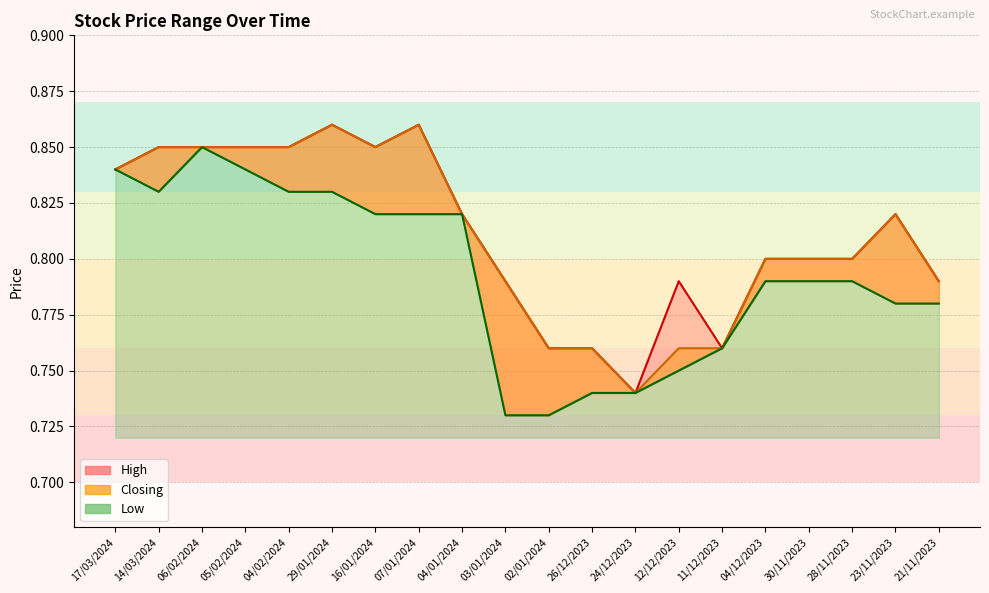

At how many categories does at least one series exceed 0?

20